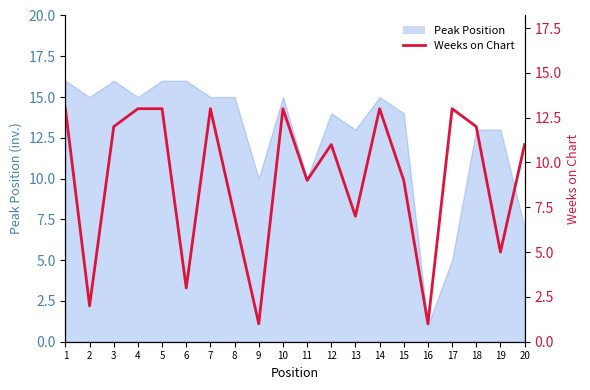

What is the difference between the maximum and minimum values?

12